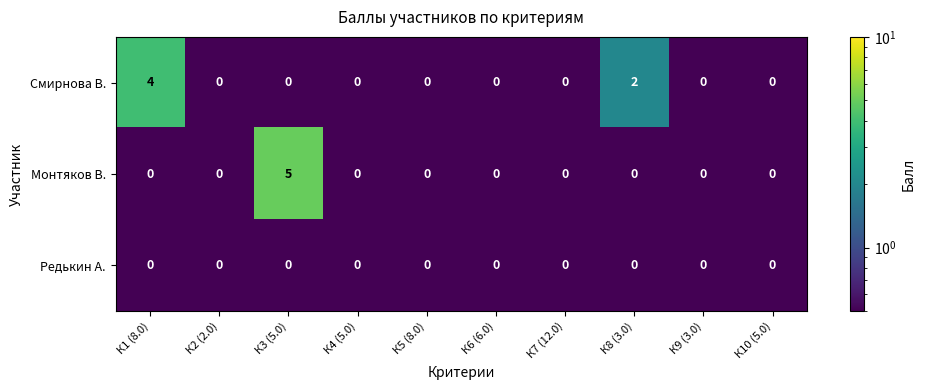

Count the Монтяков В. values in the range 0 to 1.

9